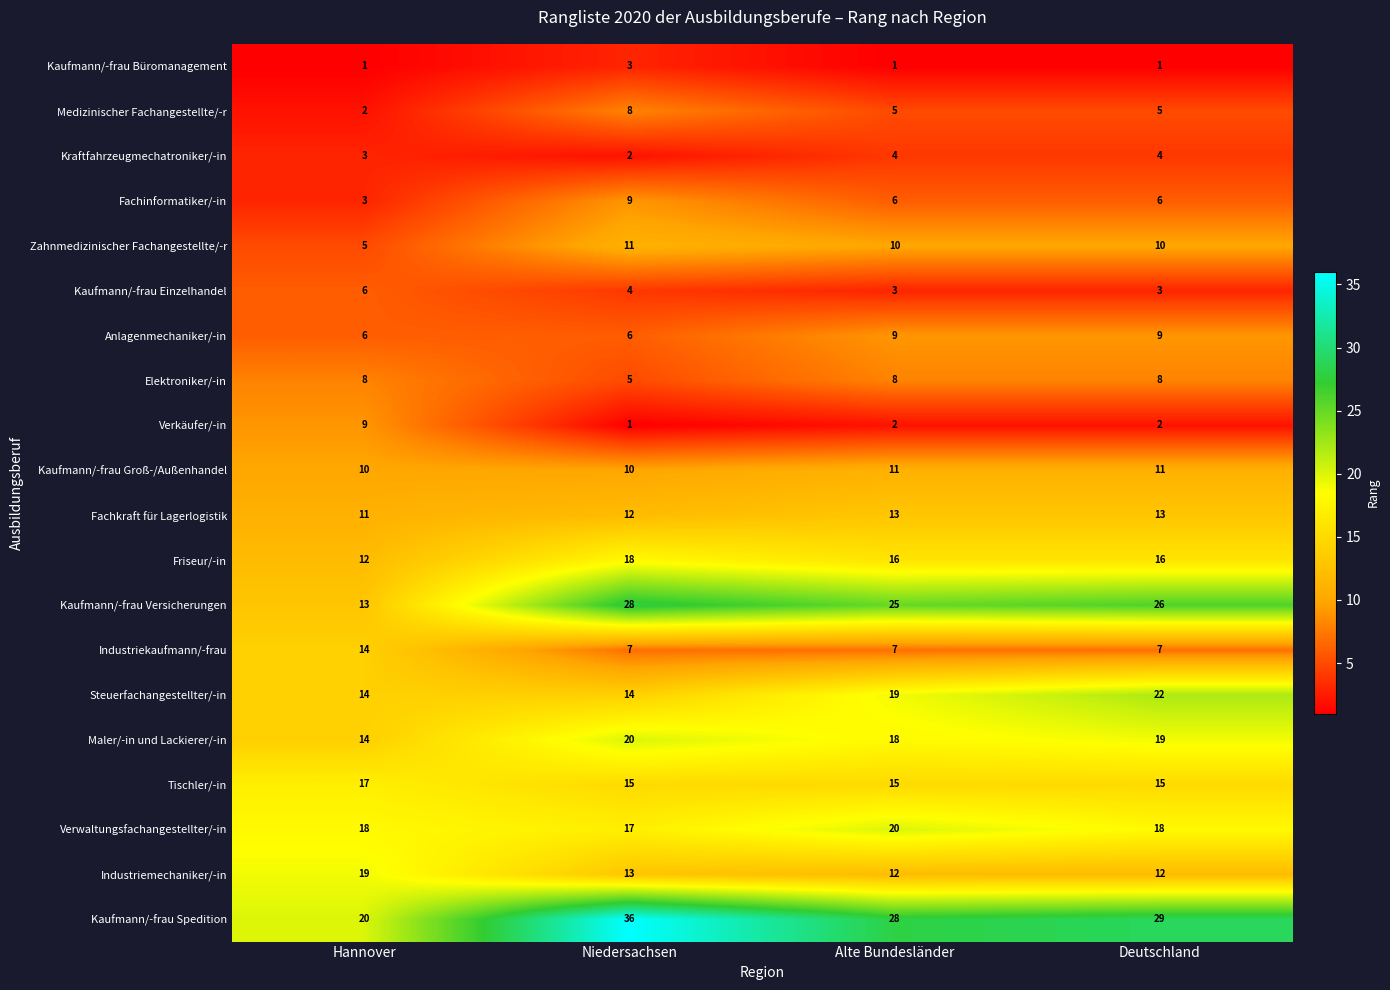

How many Elektroniker/-in values are between 8 and 9?

3